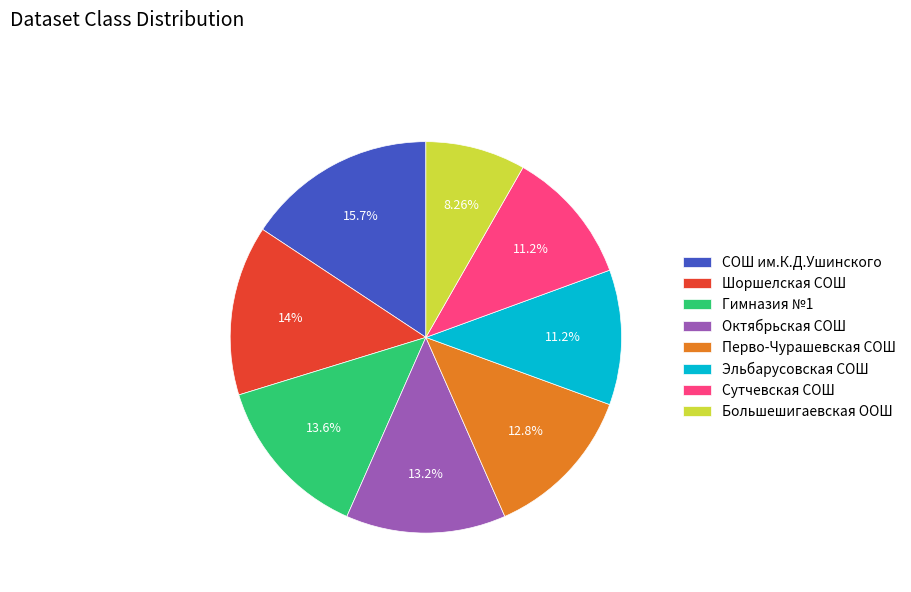

Between Перво-Чурашевская СОШ and Эльбарусовская СОШ, which is larger?

Перво-Чурашевская СОШ